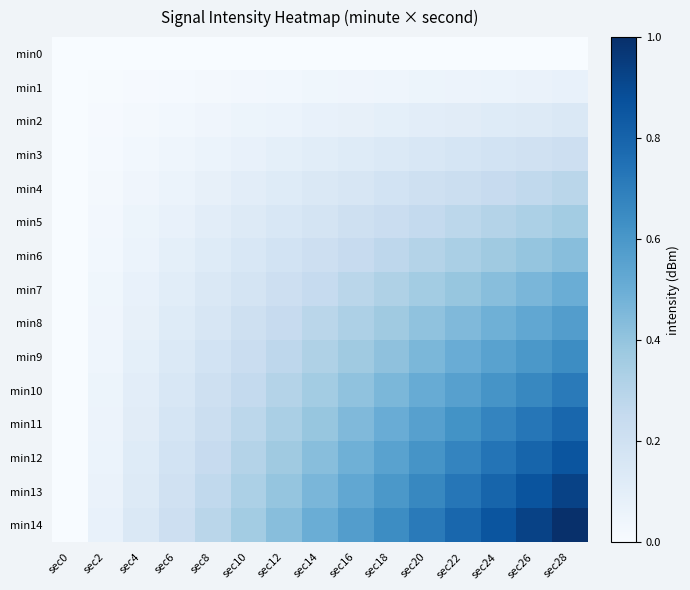

Reading left to right, transcribe all the data shown in this chart.

min0: sec0=0.0	sec2=0.0	sec4=0.0	sec6=0.0	sec8=0.0	sec10=0.0	sec12=0.0	sec14=0.0	sec16=0.0	sec18=0.0	sec20=0.0	sec22=0.0	sec24=0.0	sec26=0.0	sec28=0.0
min1: sec0=0.0	sec2=0.0	sec4=0.0	sec6=0.0	sec8=0.0	sec10=0.0	sec12=0.0	sec14=0.0	sec16=0.0	sec18=0.0	sec20=0.1	sec22=0.1	sec24=0.1	sec26=0.1	sec28=0.1
min2: sec0=0.0	sec2=0.0	sec4=0.0	sec6=0.0	sec8=0.0	sec10=0.1	sec12=0.1	sec14=0.1	sec16=0.1	sec18=0.1	sec20=0.1	sec22=0.1	sec24=0.1	sec26=0.1	sec28=0.1
min3: sec0=0.0	sec2=0.0	sec4=0.0	sec6=0.0	sec8=0.1	sec10=0.1	sec12=0.1	sec14=0.1	sec16=0.1	sec18=0.1	sec20=0.2	sec22=0.2	sec24=0.2	sec26=0.2	sec28=0.2
min4: sec0=0.0	sec2=0.0	sec4=0.0	sec6=0.1	sec8=0.1	sec10=0.1	sec12=0.1	sec14=0.1	sec16=0.2	sec18=0.2	sec20=0.2	sec22=0.2	sec24=0.2	sec26=0.3	sec28=0.3
min5: sec0=0.0	sec2=0.0	sec4=0.1	sec6=0.1	sec8=0.1	sec10=0.1	sec12=0.2	sec14=0.2	sec16=0.2	sec18=0.2	sec20=0.3	sec22=0.3	sec24=0.3	sec26=0.3	sec28=0.4
min6: sec0=0.0	sec2=0.0	sec4=0.1	sec6=0.1	sec8=0.1	sec10=0.2	sec12=0.2	sec14=0.2	sec16=0.2	sec18=0.3	sec20=0.3	sec22=0.3	sec24=0.4	sec26=0.4	sec28=0.4
min7: sec0=0.0	sec2=0.0	sec4=0.1	sec6=0.1	sec8=0.1	sec10=0.2	sec12=0.2	sec14=0.2	sec16=0.3	sec18=0.3	sec20=0.4	sec22=0.4	sec24=0.4	sec26=0.5	sec28=0.5
min8: sec0=0.0	sec2=0.0	sec4=0.1	sec6=0.1	sec8=0.2	sec10=0.2	sec12=0.2	sec14=0.3	sec16=0.3	sec18=0.4	sec20=0.4	sec22=0.4	sec24=0.5	sec26=0.5	sec28=0.6
min9: sec0=0.0	sec2=0.0	sec4=0.1	sec6=0.1	sec8=0.2	sec10=0.2	sec12=0.3	sec14=0.3	sec16=0.4	sec18=0.4	sec20=0.5	sec22=0.5	sec24=0.6	sec26=0.6	sec28=0.6
min10: sec0=0.0	sec2=0.1	sec4=0.1	sec6=0.2	sec8=0.2	sec10=0.3	sec12=0.3	sec14=0.4	sec16=0.4	sec18=0.5	sec20=0.5	sec22=0.6	sec24=0.6	sec26=0.7	sec28=0.7
min11: sec0=0.0	sec2=0.1	sec4=0.1	sec6=0.2	sec8=0.2	sec10=0.3	sec12=0.3	sec14=0.4	sec16=0.4	sec18=0.5	sec20=0.6	sec22=0.6	sec24=0.7	sec26=0.7	sec28=0.8
min12: sec0=0.0	sec2=0.1	sec4=0.1	sec6=0.2	sec8=0.2	sec10=0.3	sec12=0.4	sec14=0.4	sec16=0.5	sec18=0.6	sec20=0.6	sec22=0.7	sec24=0.7	sec26=0.8	sec28=0.9
min13: sec0=0.0	sec2=0.1	sec4=0.1	sec6=0.2	sec8=0.3	sec10=0.3	sec12=0.4	sec14=0.5	sec16=0.5	sec18=0.6	sec20=0.7	sec22=0.7	sec24=0.8	sec26=0.9	sec28=0.9
min14: sec0=0.0	sec2=0.1	sec4=0.1	sec6=0.2	sec8=0.3	sec10=0.4	sec12=0.4	sec14=0.5	sec16=0.6	sec18=0.6	sec20=0.7	sec22=0.8	sec24=0.9	sec26=0.9	sec28=1.0